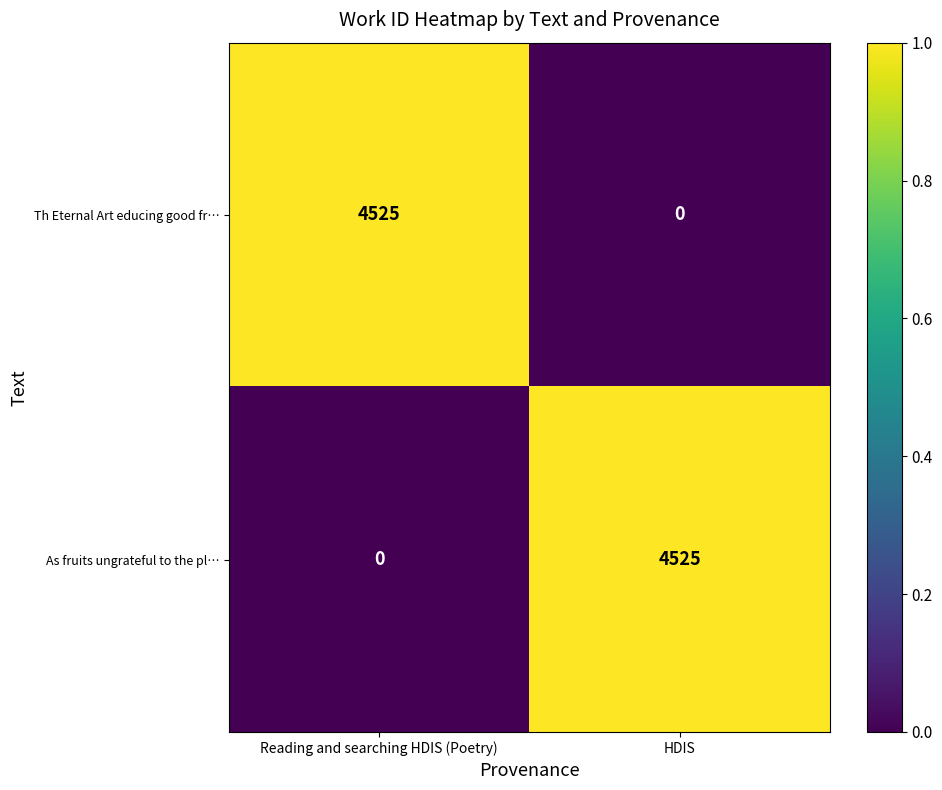

At HDIS, list the series in order from smallest to largest.

Th Eternal Art educing good fr…, As fruits ungrateful to the pl…